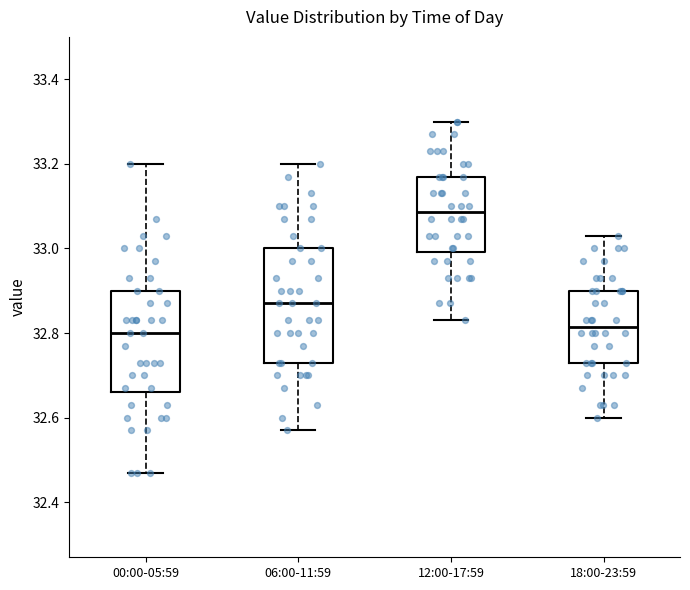

Reading left to right, read every box against the y-axis: the position of its median line, the range the box covers, and the ends of its whiskers. The values are not printed on the chart, so give them approximately, as read against the axis.

00:00-05:59: median 32.80, box 32.66 to 32.90, whiskers 32.48 to 33.20
06:00-11:59: median 32.88, box 32.74 to 33.00, whiskers 32.58 to 33.20
12:00-17:59: median 33.08, box 33.00 to 33.18, whiskers 32.84 to 33.30
18:00-23:59: median 32.82, box 32.74 to 32.90, whiskers 32.60 to 33.04